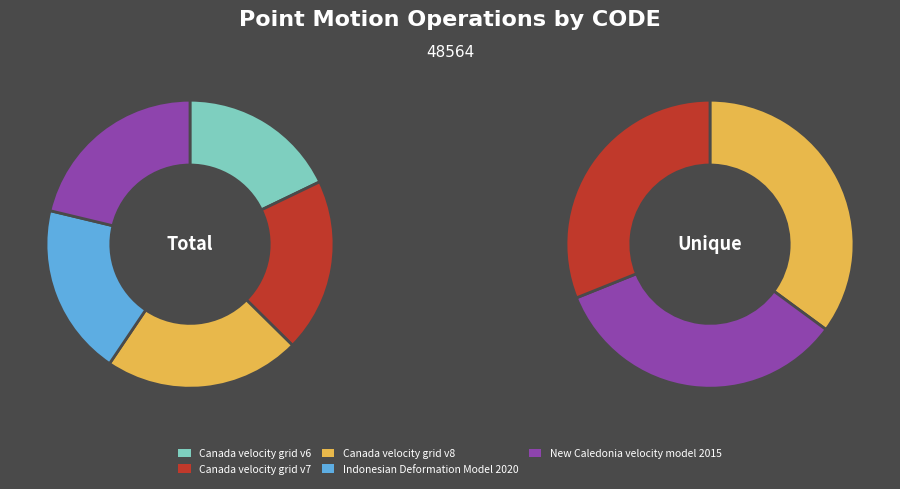

Which category has the biggest portion of the pie?

Canada velocity grid v8